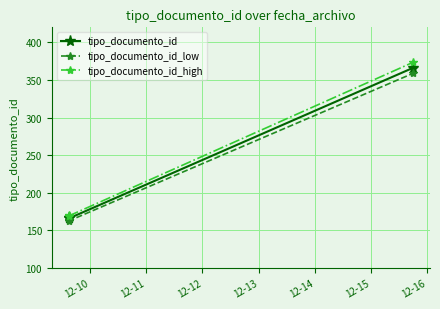

What is the value of the tipo_documento_id_low point at the 1st from the left?

163.7